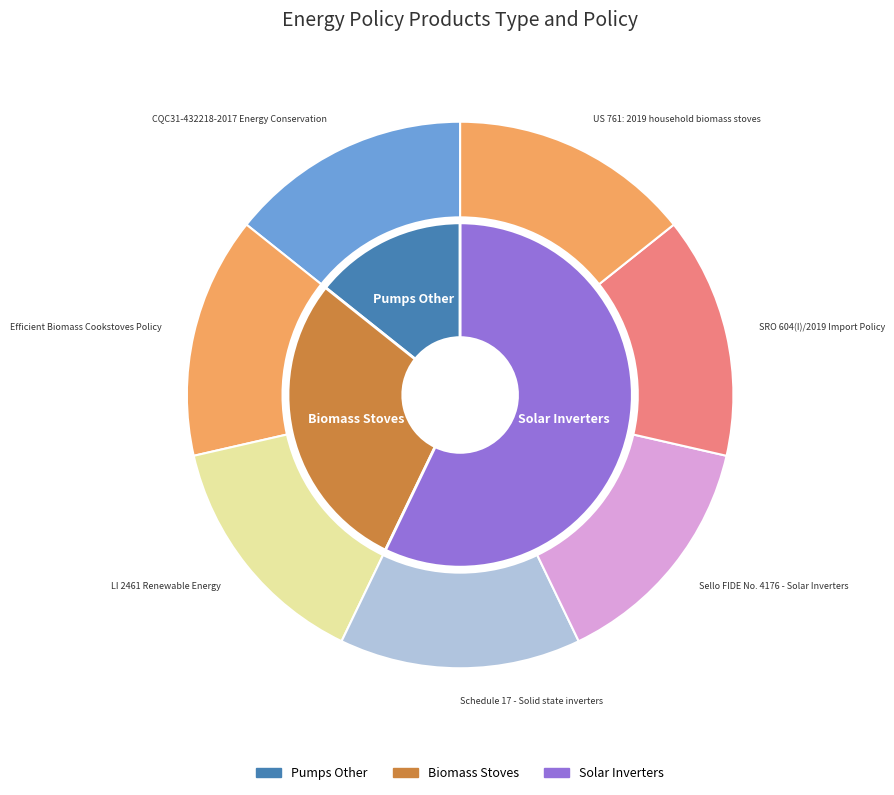

To the nearest percent, what portion does Sello FIDE No. 4176 - Solar Inverters represent?

14%